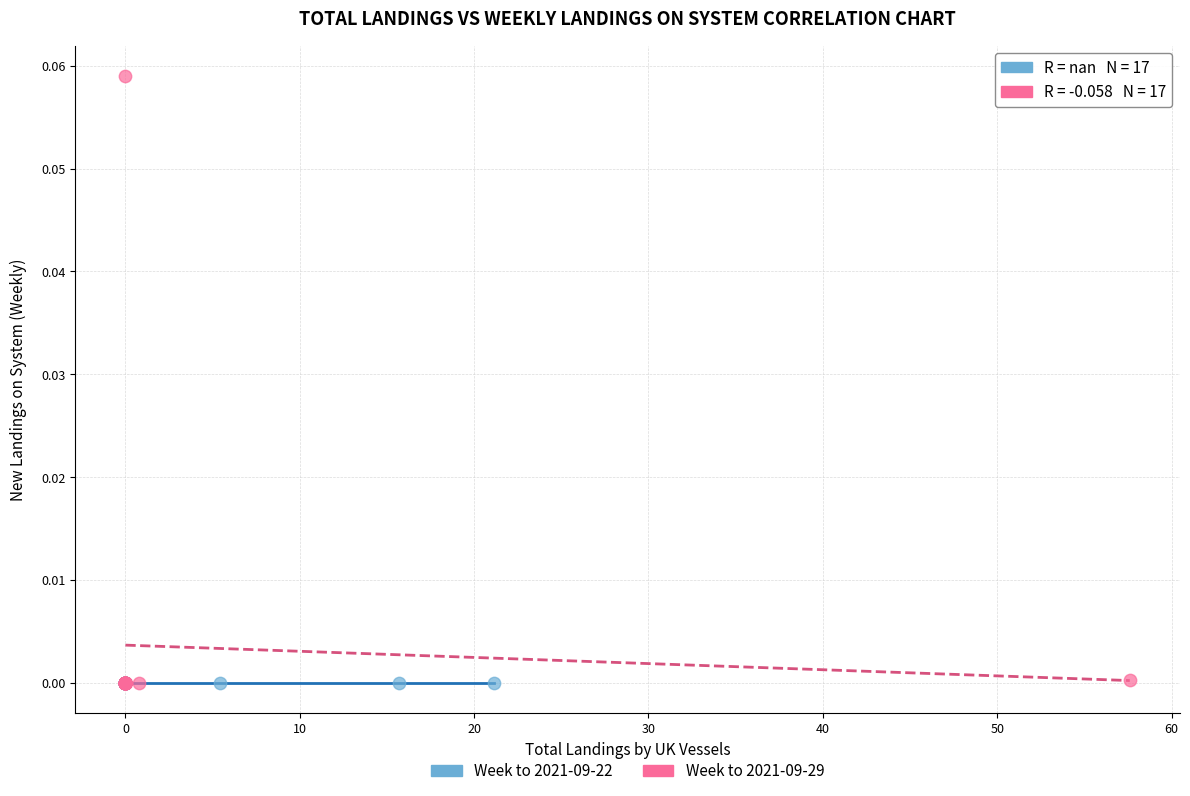

What are all the series names shown in the legend?

Week to 2021-09-22, Week to 2021-09-29